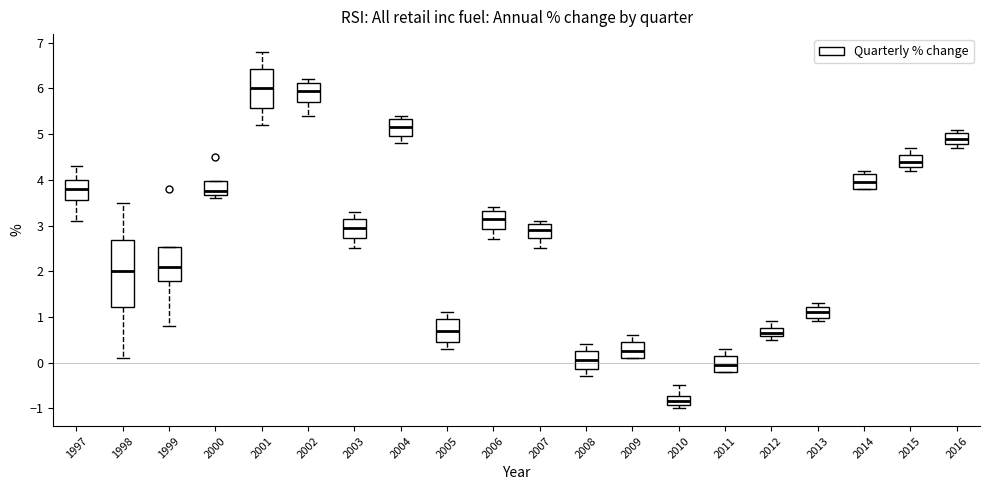

Which box is the tallest, from its lower edge to its upper edge?

1998